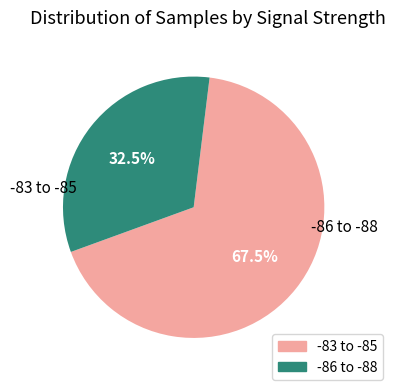

Is there any slice that represents more than half of the pie?

Yes